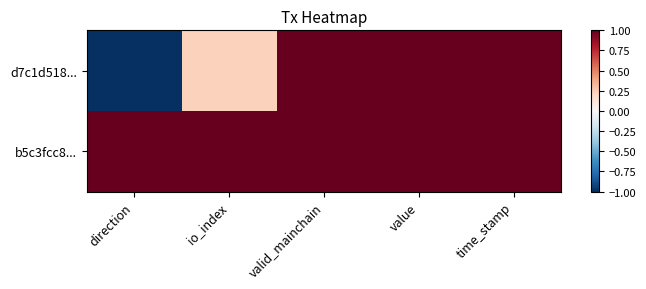

What is the greatest value displayed?

1.0